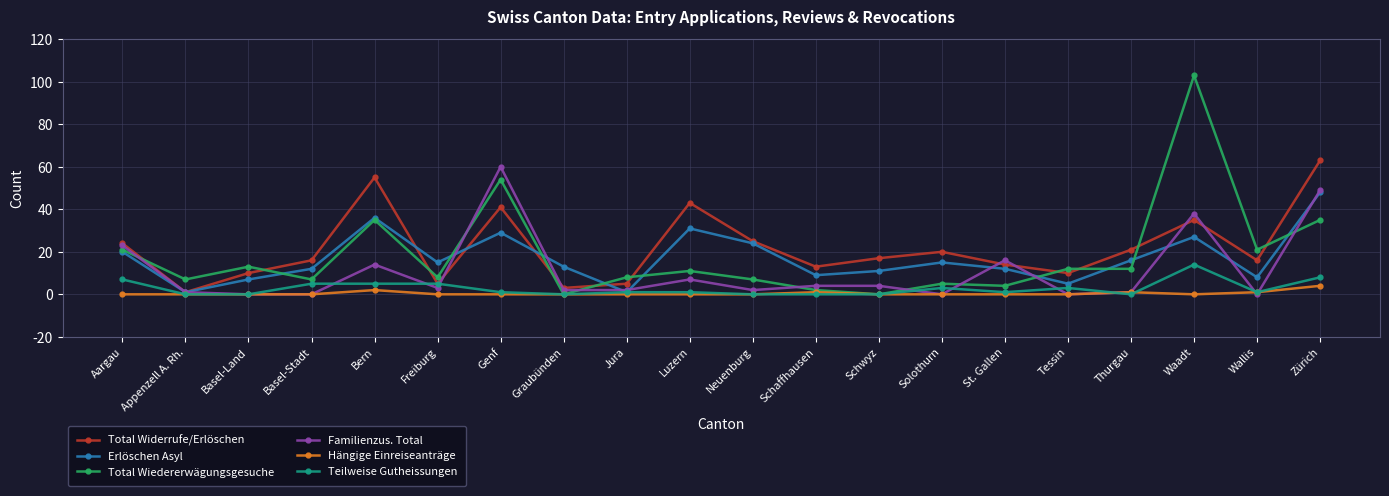

What is the label of the 8th point from the right?

Schwyz